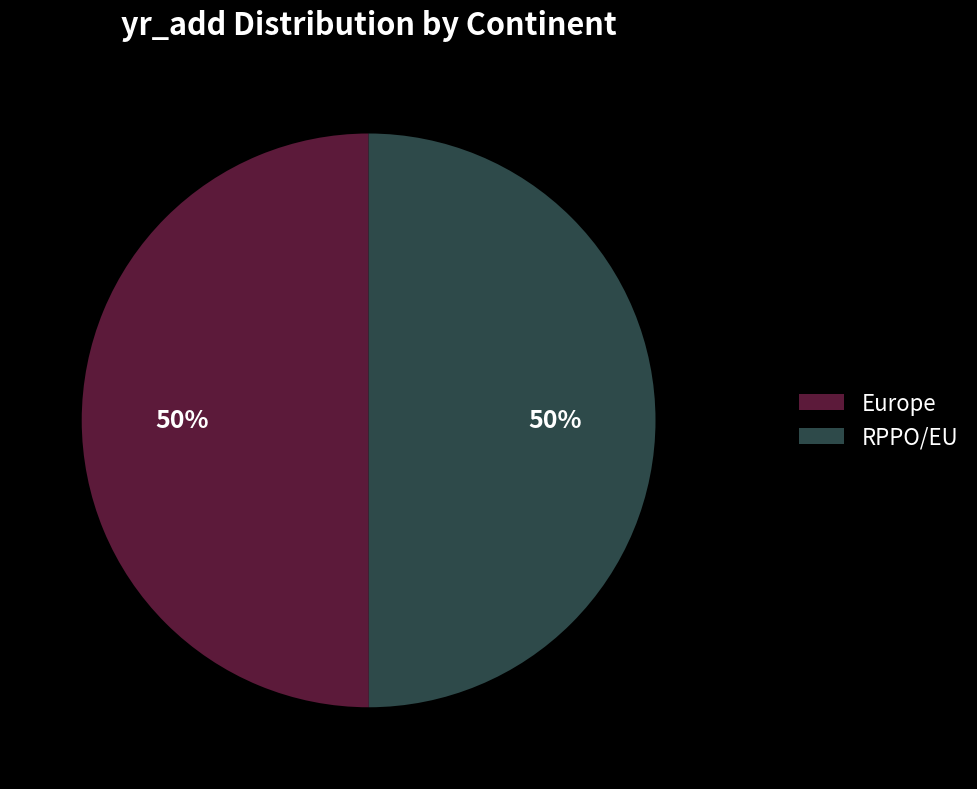

The RPPO/EU slice represents 61% of the pie. True or false?

False